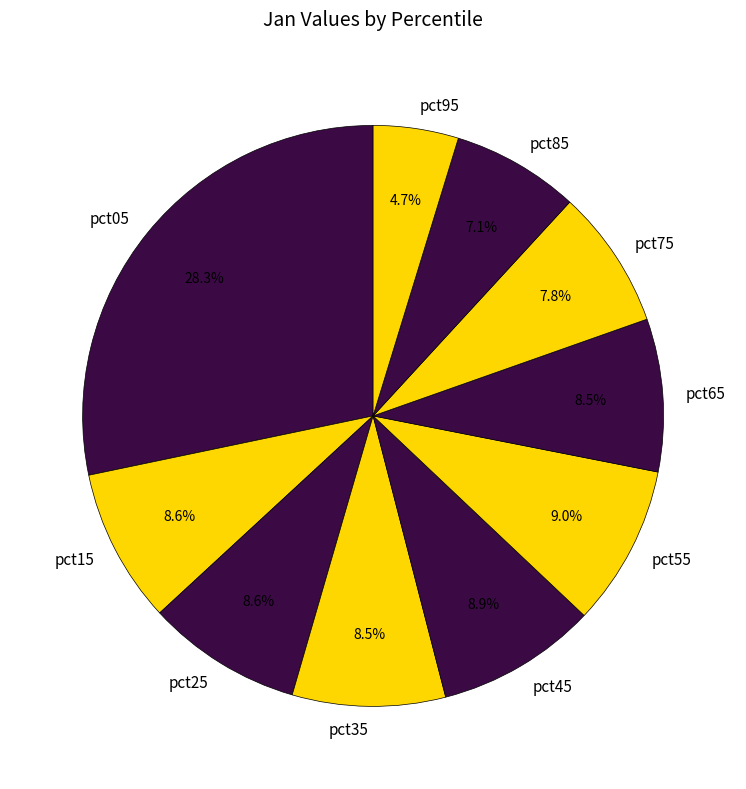

What portion of the pie excludes pct35?

91.5%